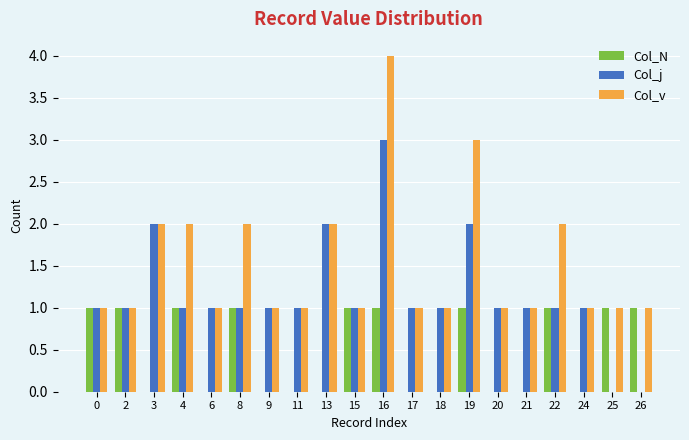

What is the greatest value displayed?

4